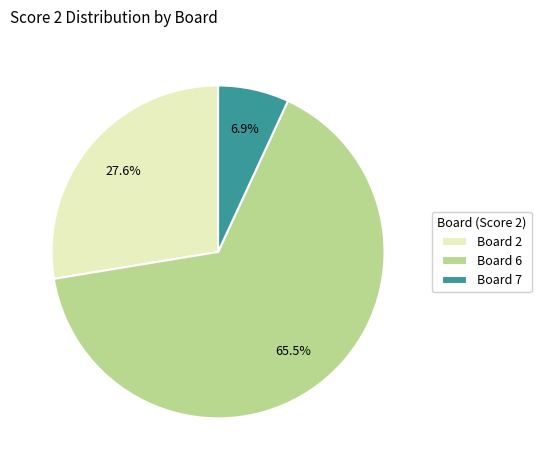

Approximately how many times larger is the value at Board 6 compared to Board 2?

2.4